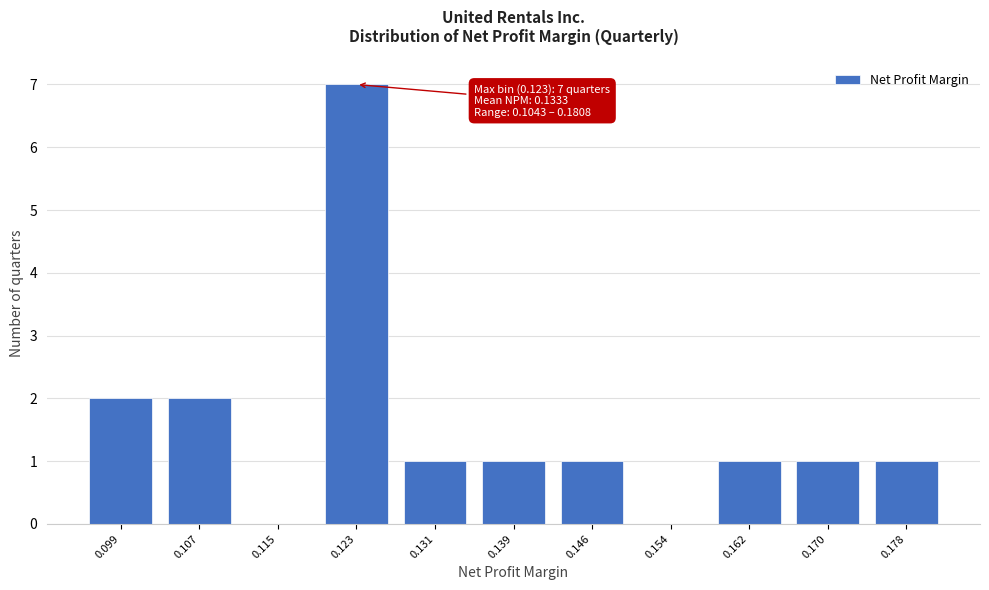

Reading right to left, extract all data points from this chart.

0.178=1	0.170=1	0.162=1	0.154=0	0.146=1	0.139=1	0.131=1	0.123=7	0.115=0	0.107=2	0.099=2